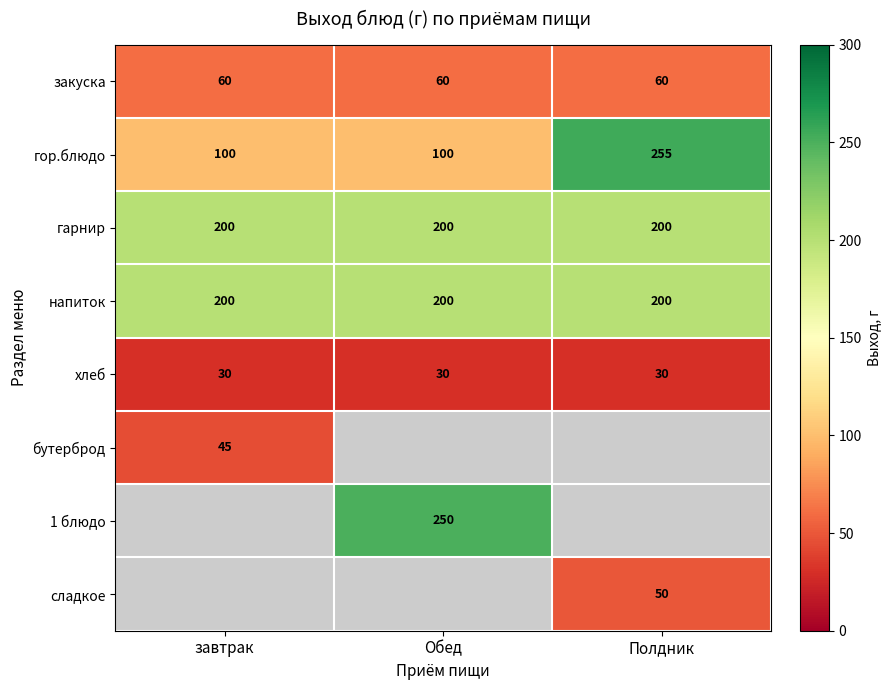

What is the difference between the highest and lowest values at завтрак?

170.0